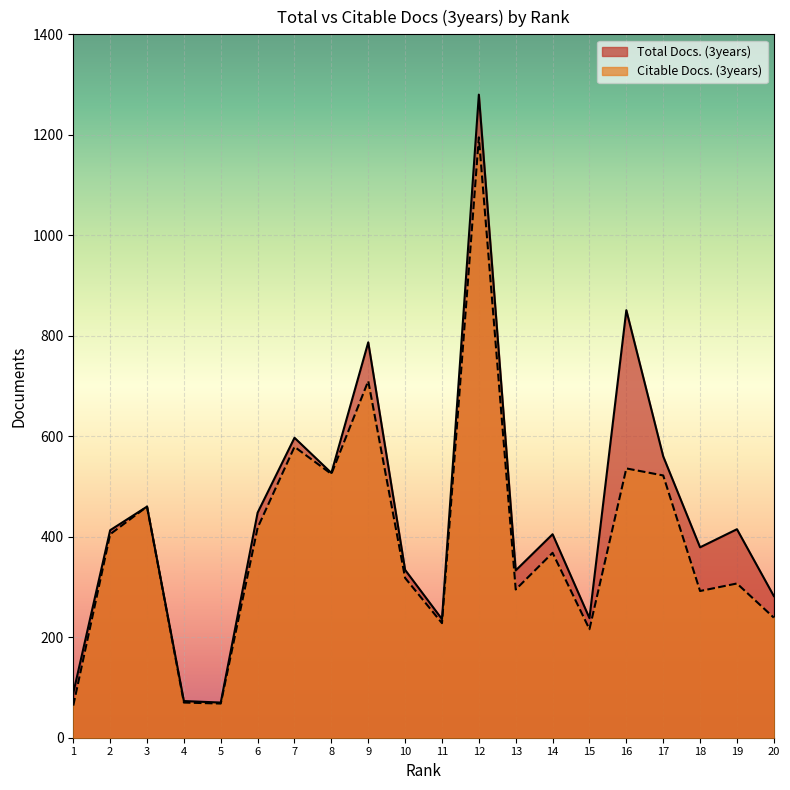

Reading right to left, transcribe all the data shown in this chart.

Total Docs. (3years): 282	415	379	560	851	238	405	333	1280	236	334	787	527	597	448	70	73	460	413	89
Citable Docs. (3years): 239	307	292	522	536	216	368	295	1195	228	318	710	525	579	418	68	70	460	405	64